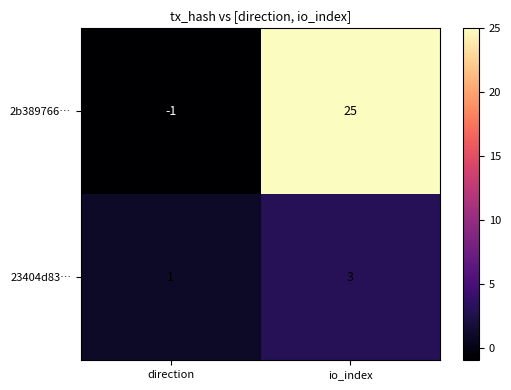

Rank the series by their average value, from lowest to highest.

23404d83…, 2b389766…